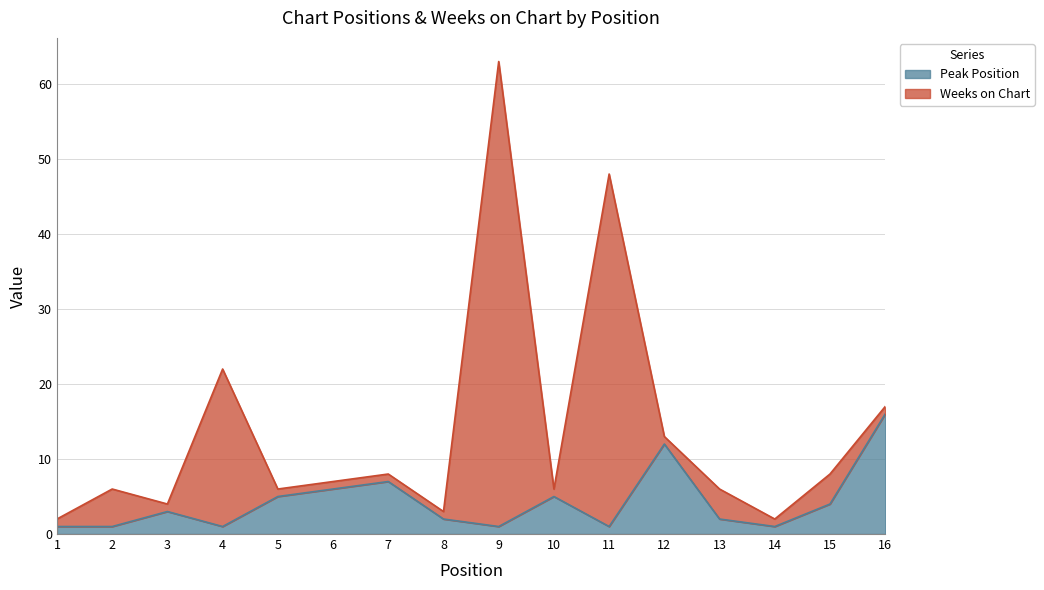

What is the smallest value displayed?

1